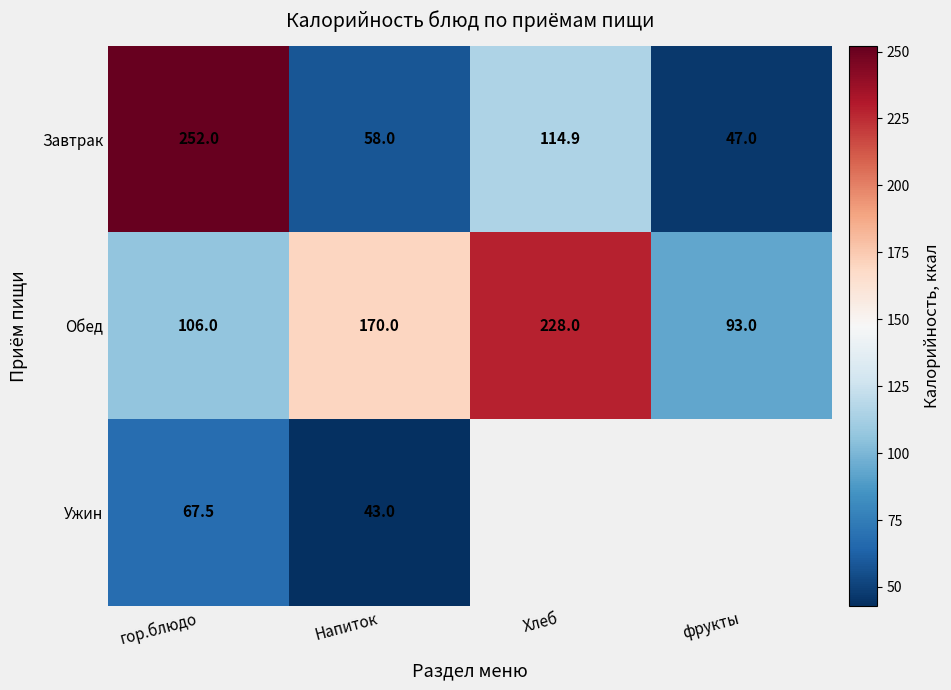

What is the difference between the second highest and second lowest values in the Завтрак series?

56.9